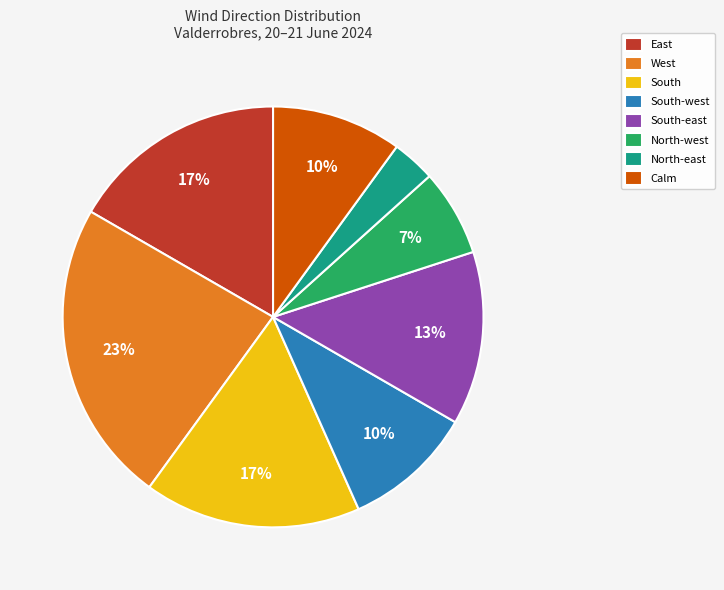

Which category has the smallest portion of the pie?

North-east